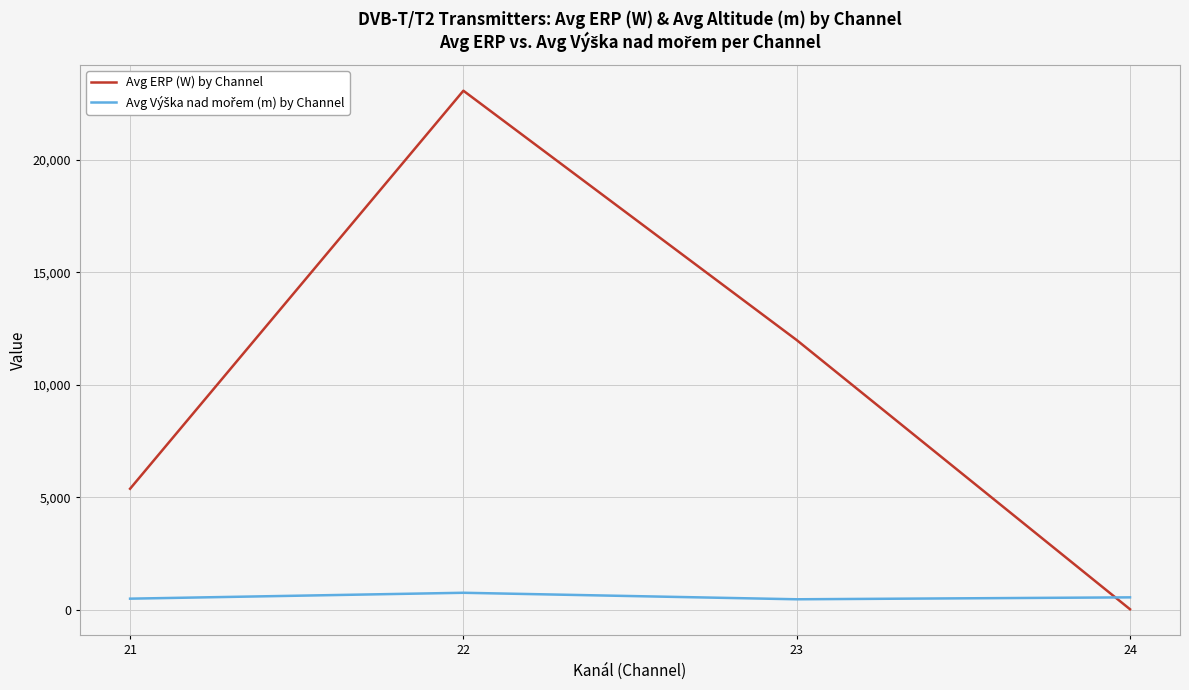

Rank the categories by Avg ERP (W) by Channel value from highest to lowest.

22, 23, 21, 24